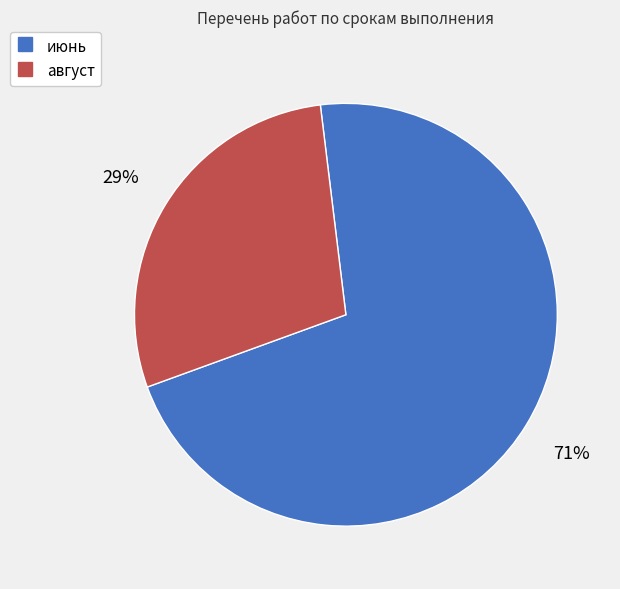

Which has a higher value, август or июнь?

июнь